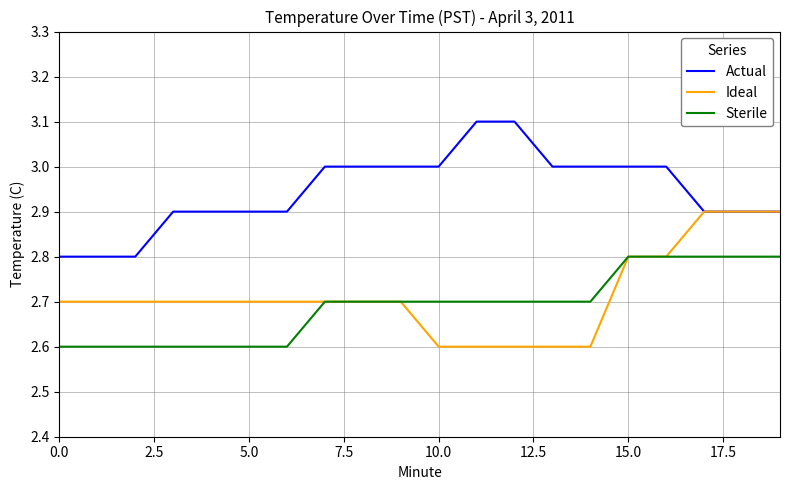

True or false: Sterile and Actual intersect in this chart.

False